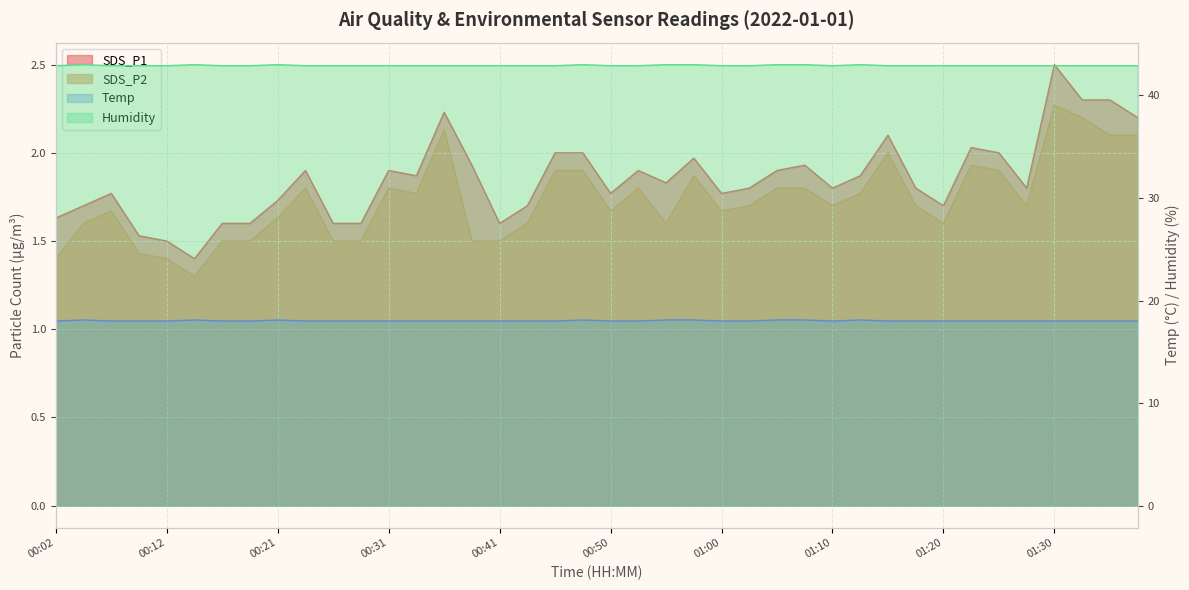

True or false: SDS_P1 and Humidity intersect in this chart.

False